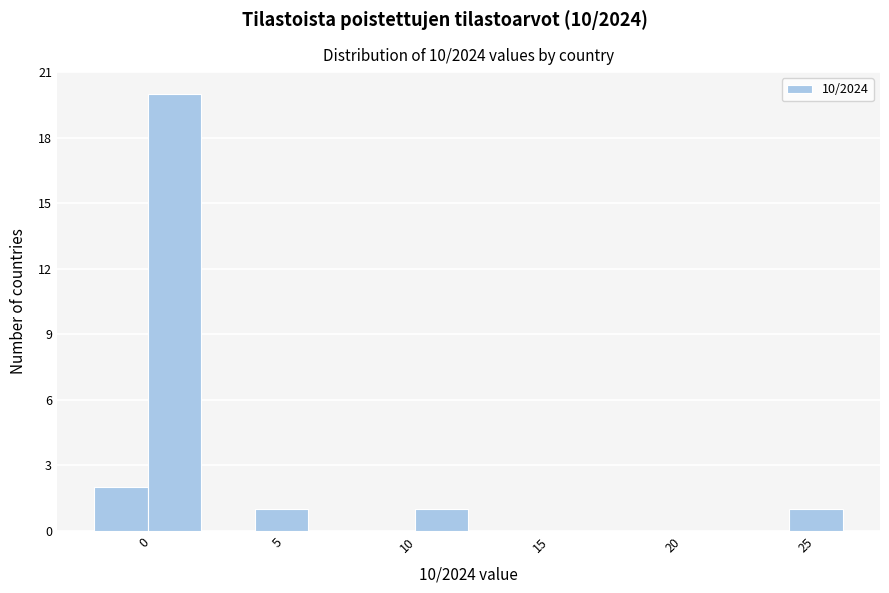

What is the height of the bar covering 10 to 12 on the x-axis? Neither the bar edges nor the heights are printed on the chart, so give them approximately, as read against the axes.

1